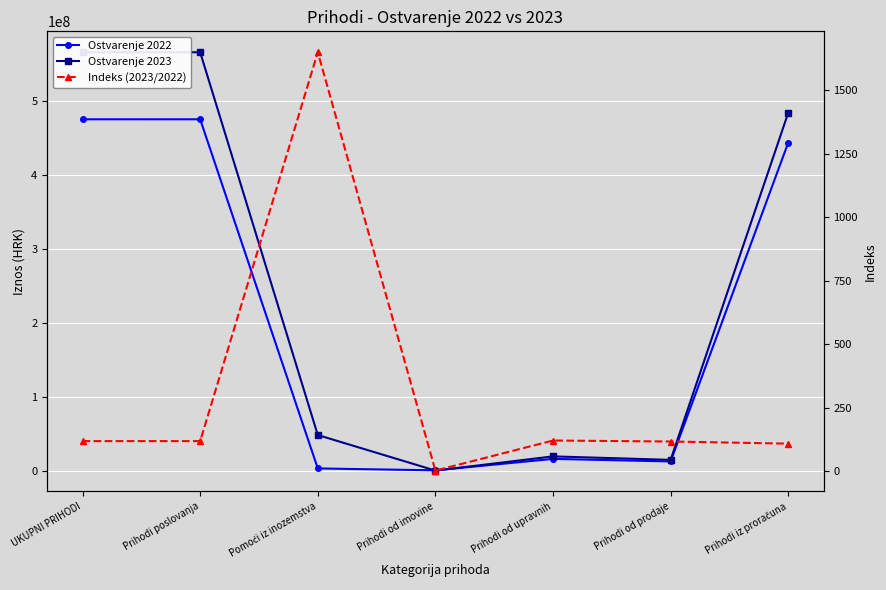

Reading left to right, transcribe all the data shown in this chart.

Ostvarenje 2022: 475501087.0	475492516.8	2919134.0	343233.0	15842120.8	12373854.2	443870572.9
Ostvarenje 2023: 566245210.9	566232915.4	48138335.1	10566.2	19224972.9	14538334.0	484271140.9
Indeks (2023/2022): 119.1	119.1	1649.1	3.1	121.3	117.5	109.1